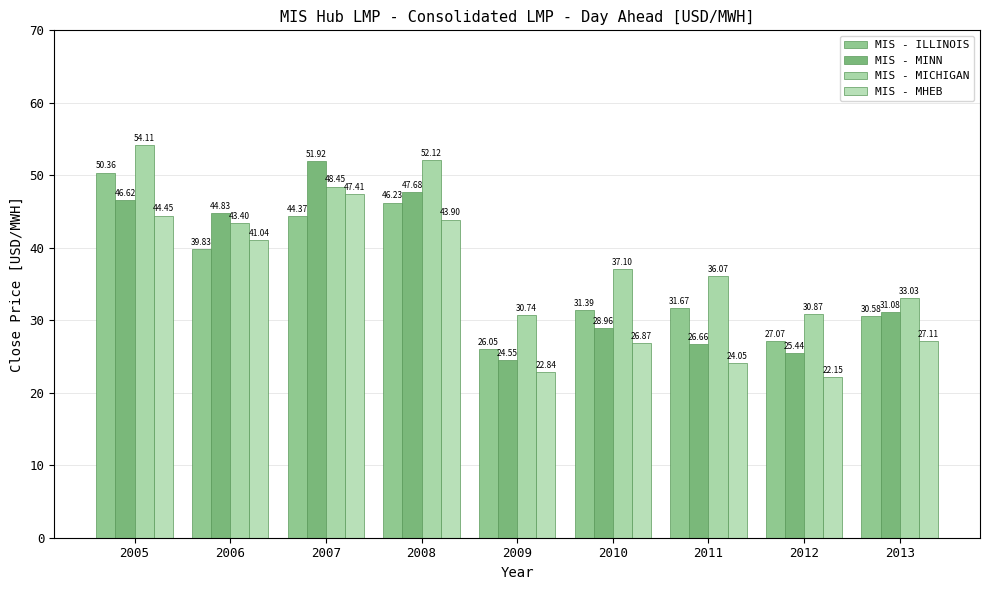

What is the total value across all series at 2005?

195.5